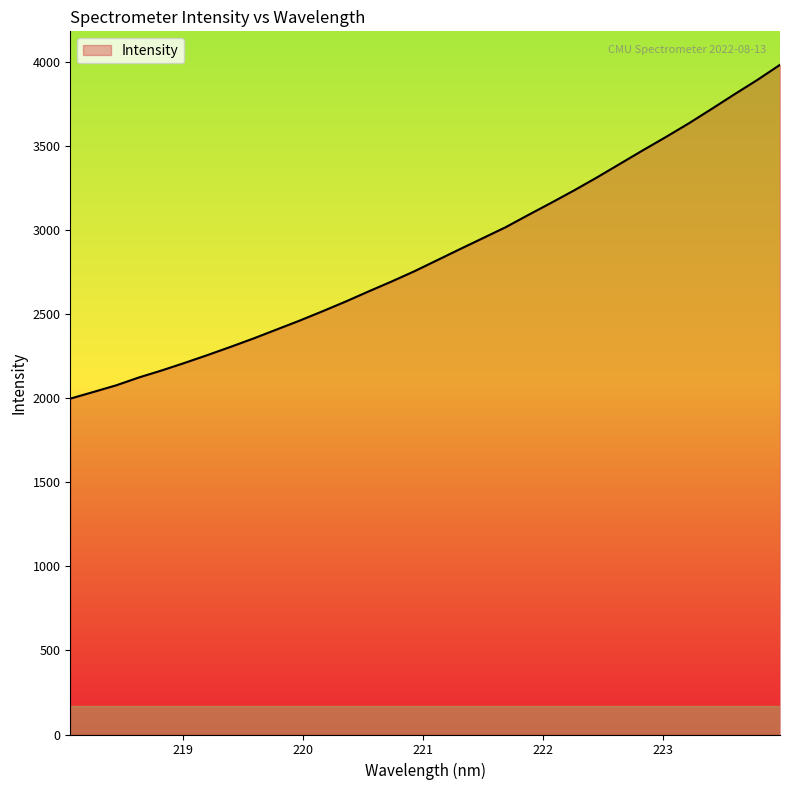

What is the difference between the maximum and minimum values?

1986.6